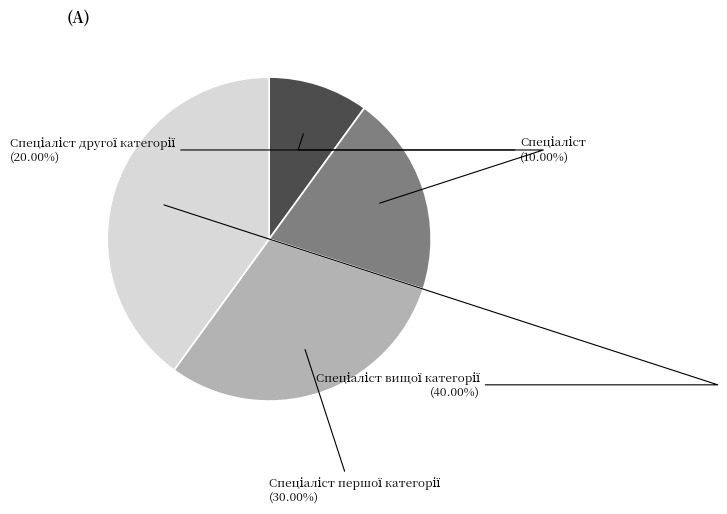

How many segments does this pie chart have?

4